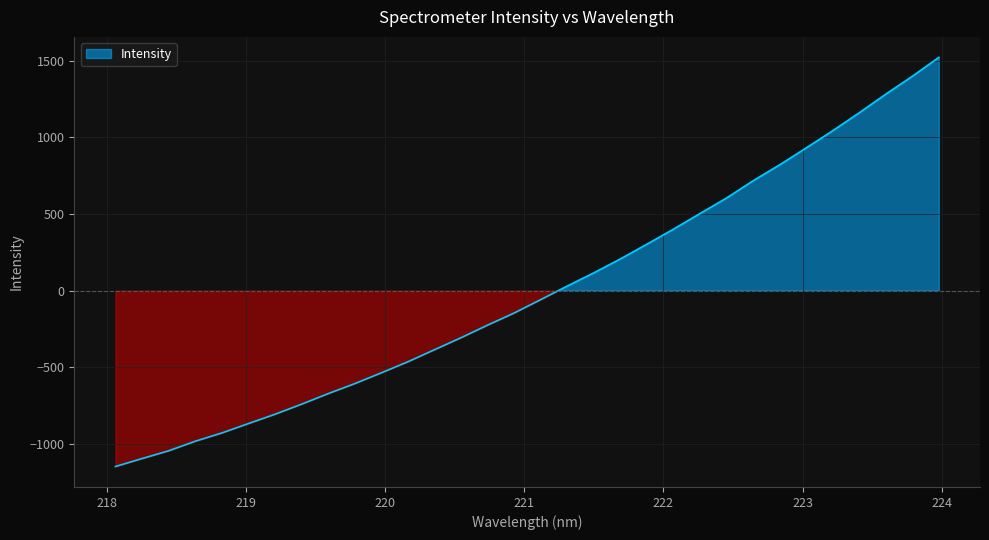

What is the label of the 11th point from the right?

222.0721